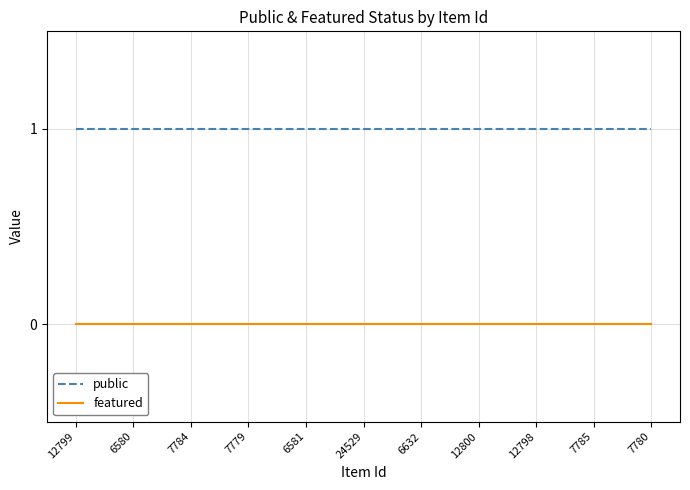

The value of public at 6581 is 2. True or false?

False